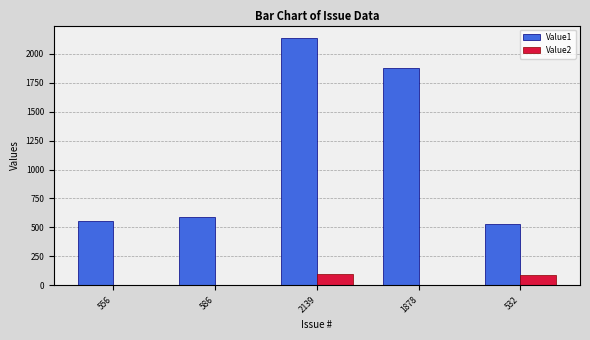

The value of Value2 at 586 is 0. True or false?

True